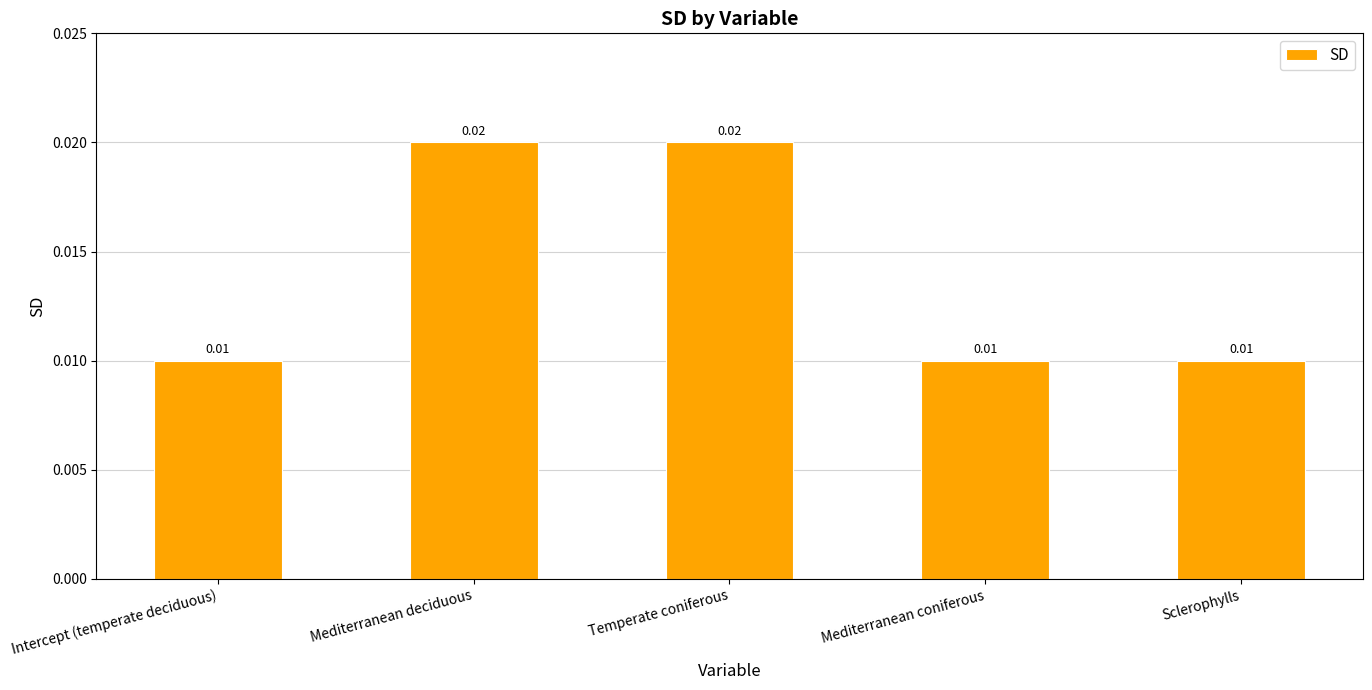

Between Temperate coniferous and Mediterranean coniferous, which is larger?

Temperate coniferous